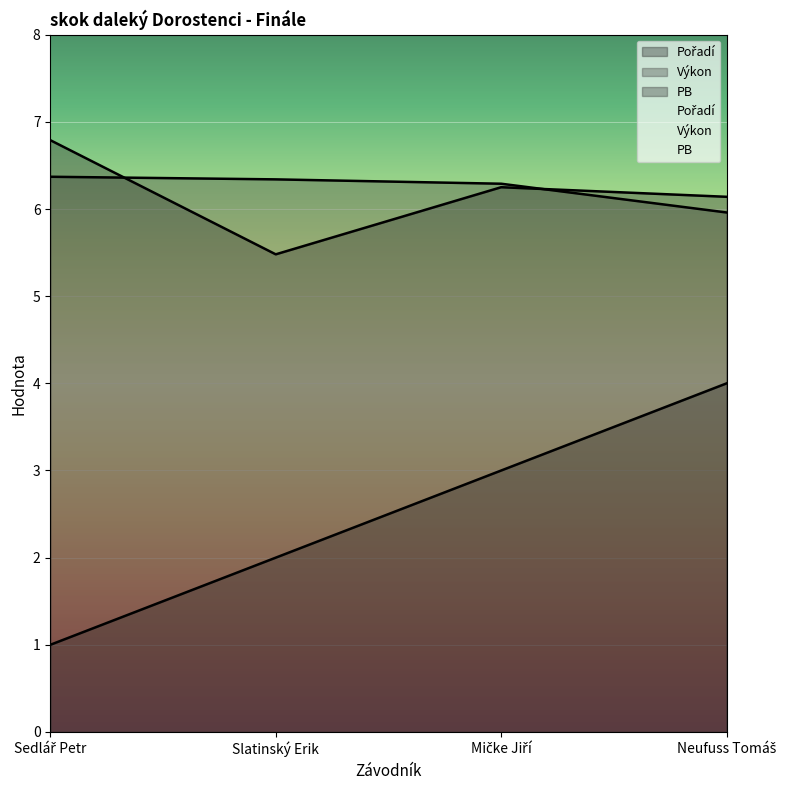

Which series changed the most between Slatinský Erik and Neufuss Tomáš?

Pořadí